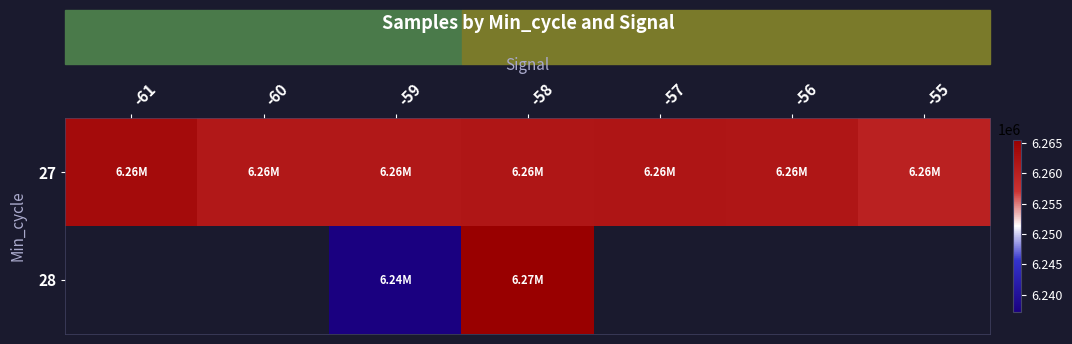

Which label corresponds to the smallest value in the chart?

-59